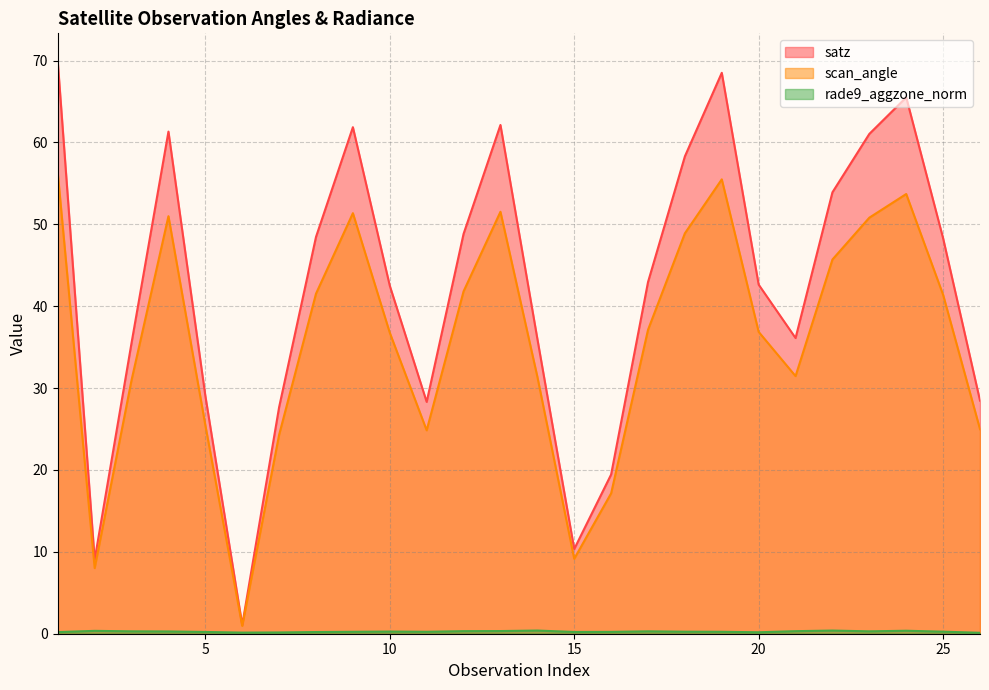

What is the value of the satz point at the 12th from the left?

48.8